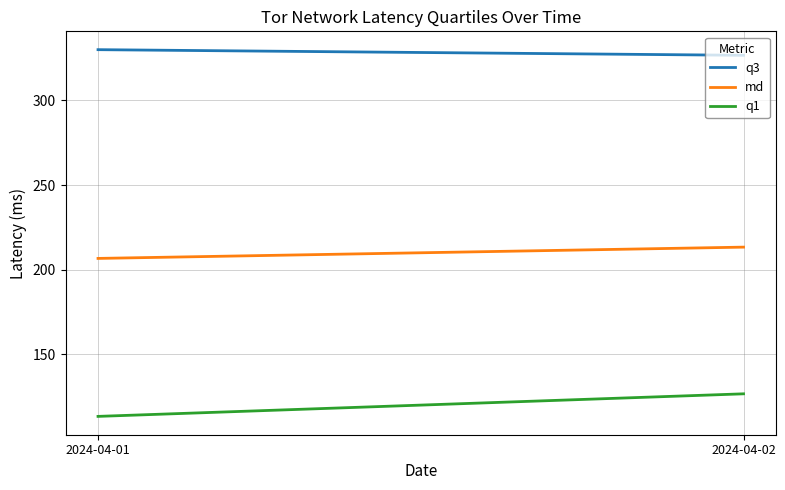

What is the highest value of the md series?

213.3